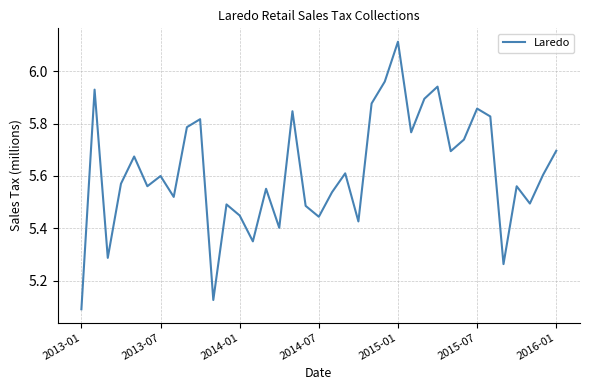

What is the difference between the maximum and minimum values?

1.0